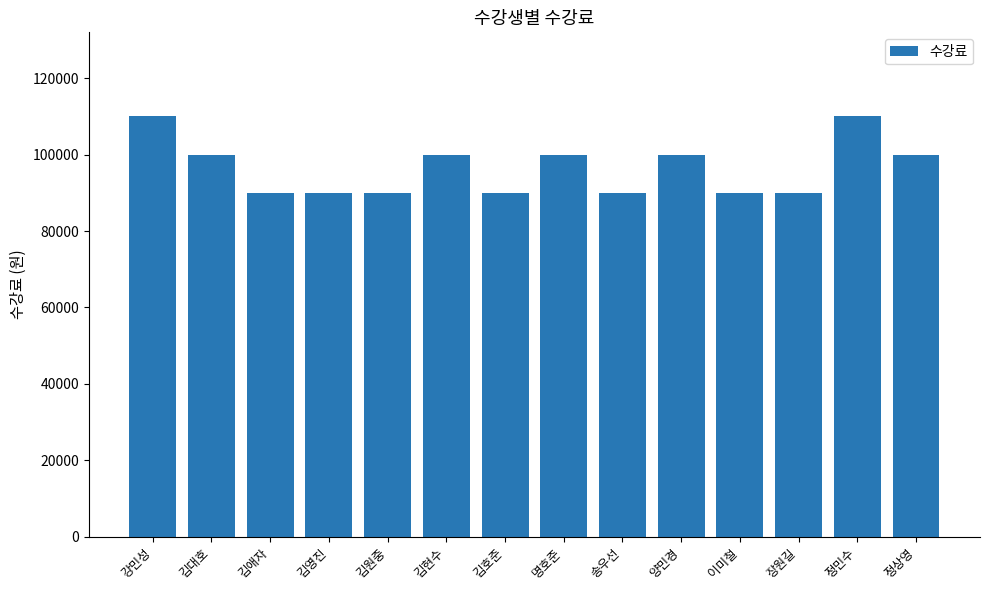

How many bars are there in total?

14